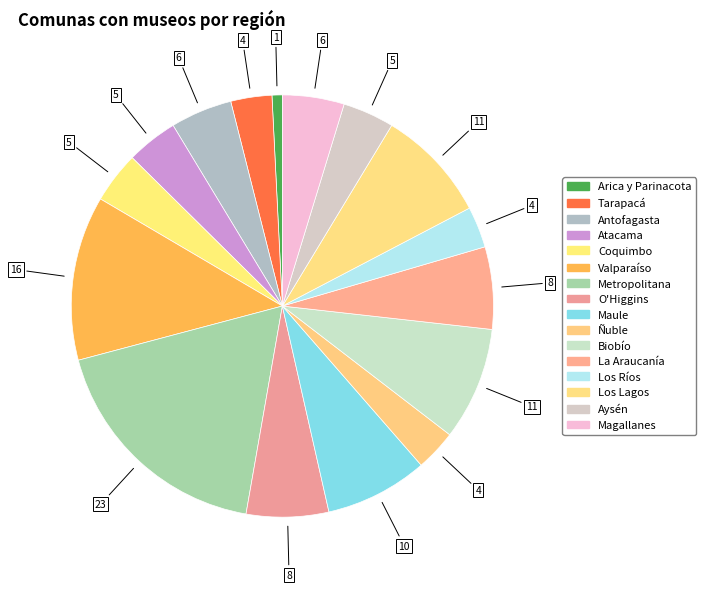

To the nearest percent, what percentage of the pie is Los Ríos?

3%